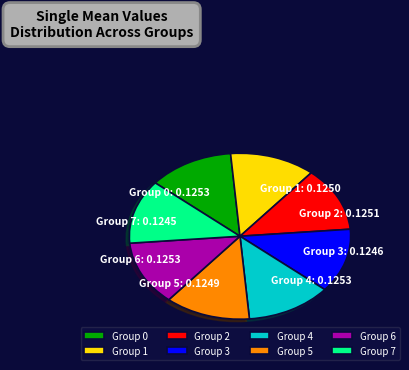

Is the sum of Group 4 and Group 3 greater than half?

No